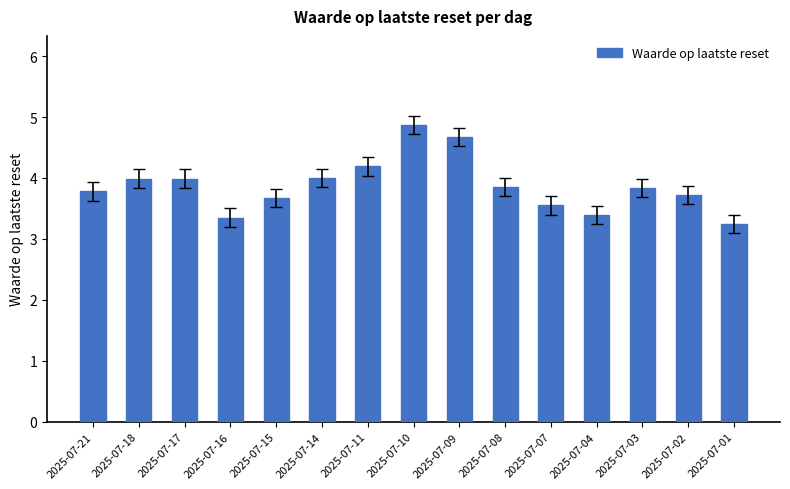

True or false: the data shows 2.4 at 2025-07-14.

False